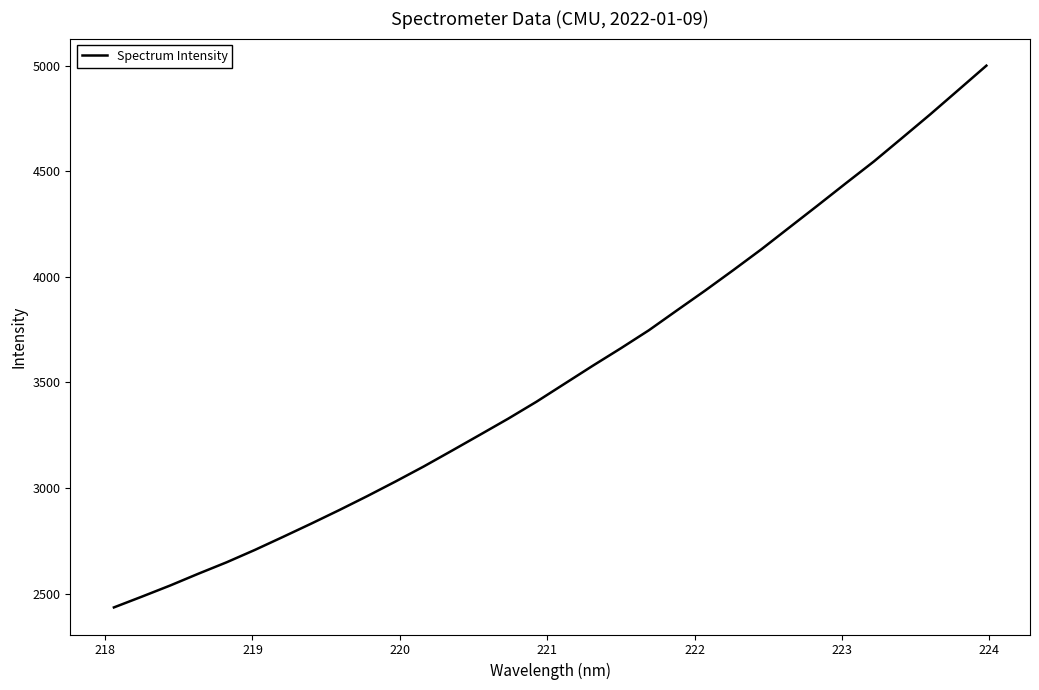

What is the maximum value shown in the chart?

5000.2